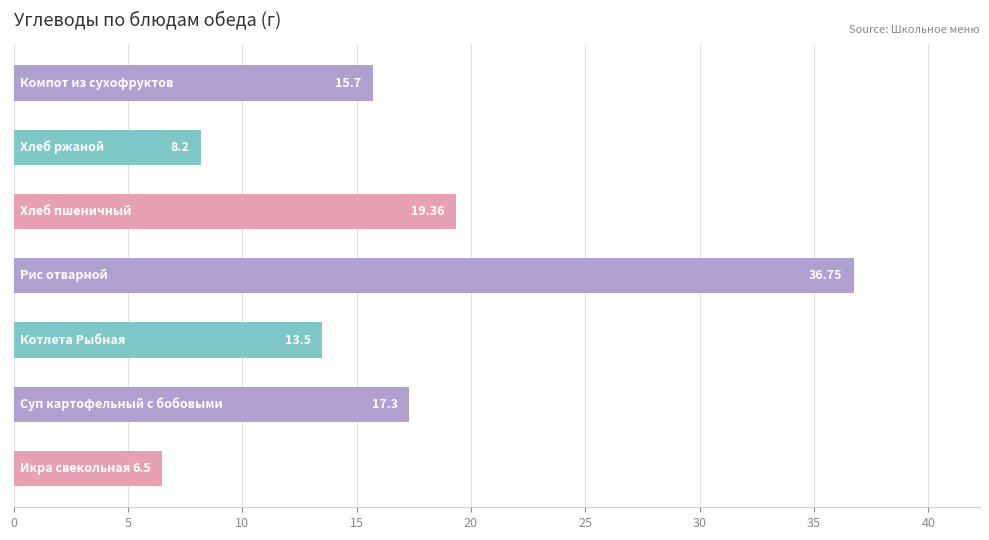

What is the average value?

16.8